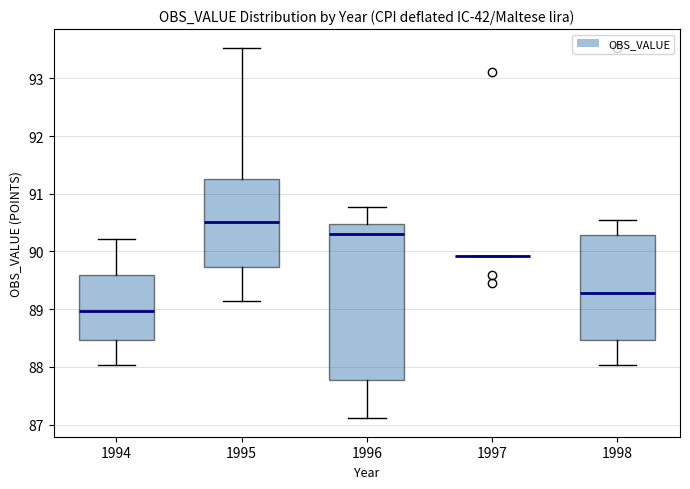

Comparing the boxes themselves (not the whiskers), which one is the tallest?

1996